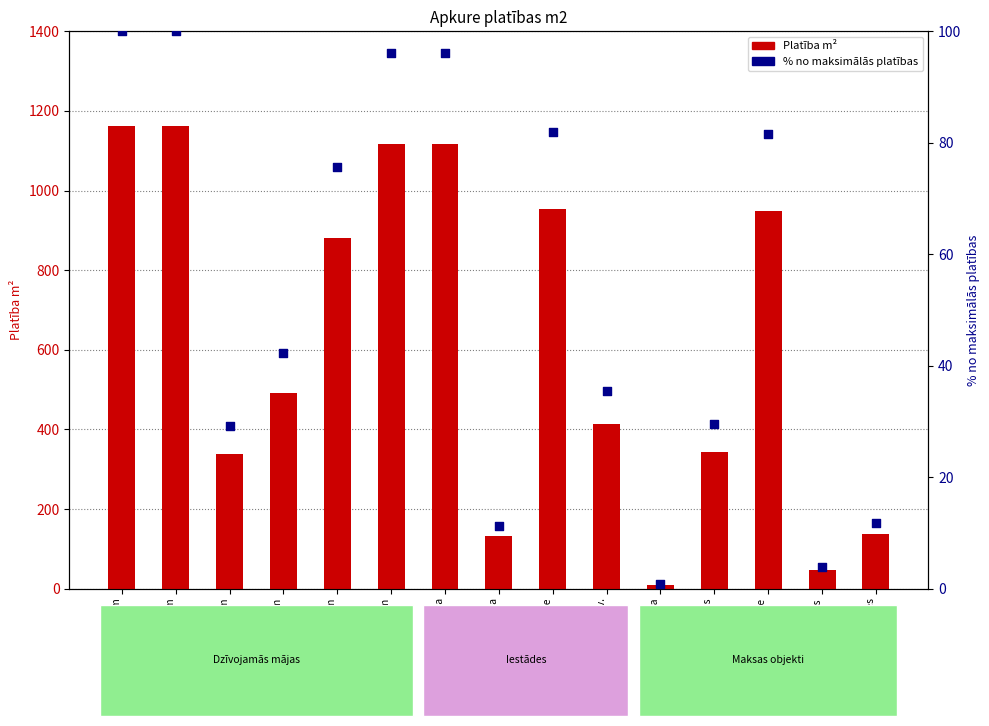

Which series reaches the minimum Y coordinate?

% no max